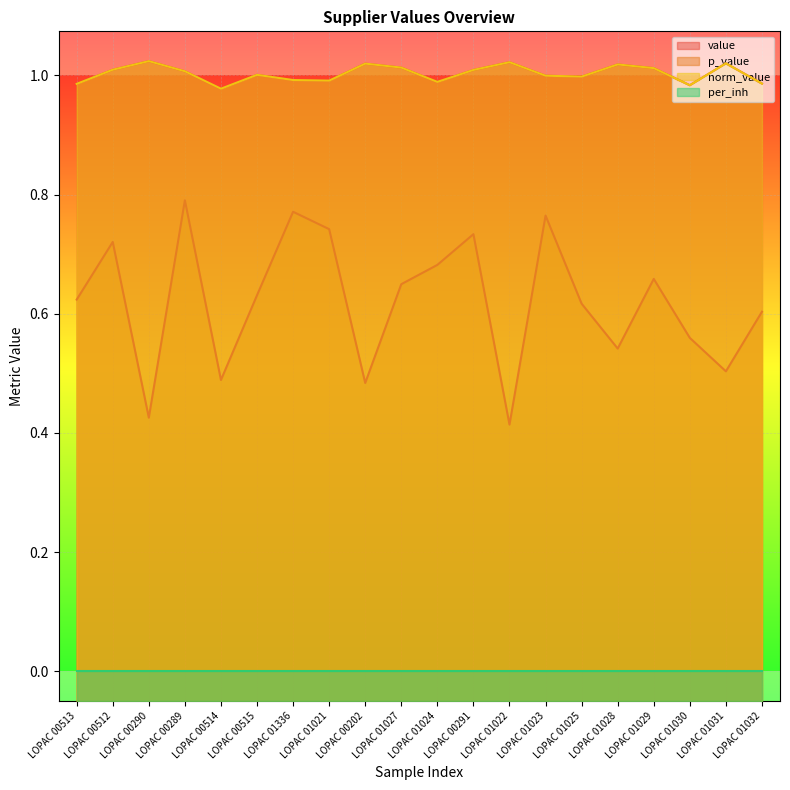

In value, how many points are higher than both neighbors (excluding endpoints)?

6